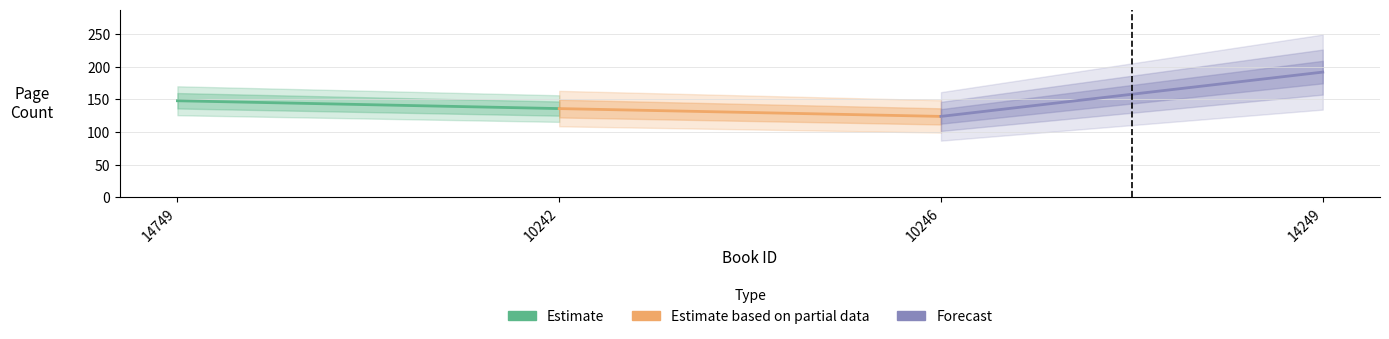

At which category is the sum across all series the highest?

10242